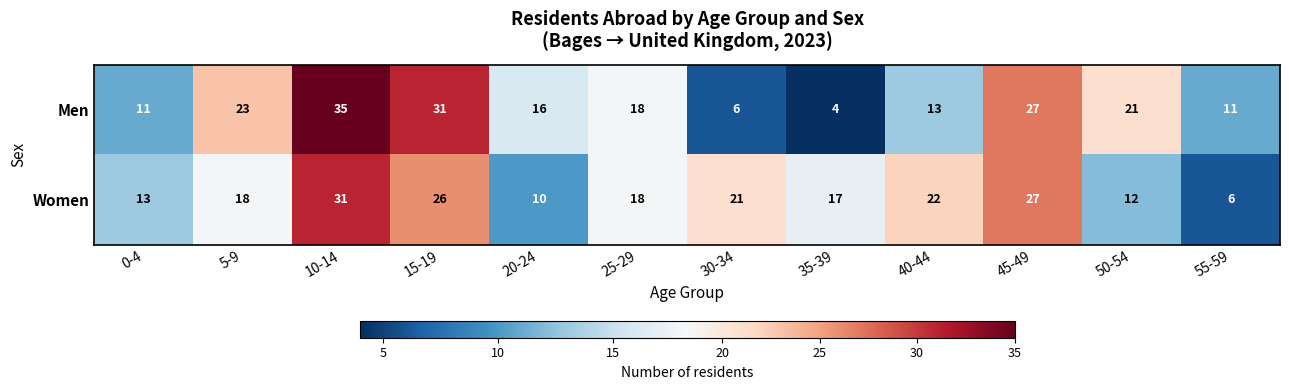

Reading left to right, what are all the values shown in this chart?

Men: 0-4=11	5-9=23	10-14=35	15-19=31	20-24=16	25-29=18	30-34=6	35-39=4	40-44=13	45-49=27	50-54=21	55-59=11
Women: 0-4=13	5-9=18	10-14=31	15-19=26	20-24=10	25-29=18	30-34=21	35-39=17	40-44=22	45-49=27	50-54=12	55-59=6